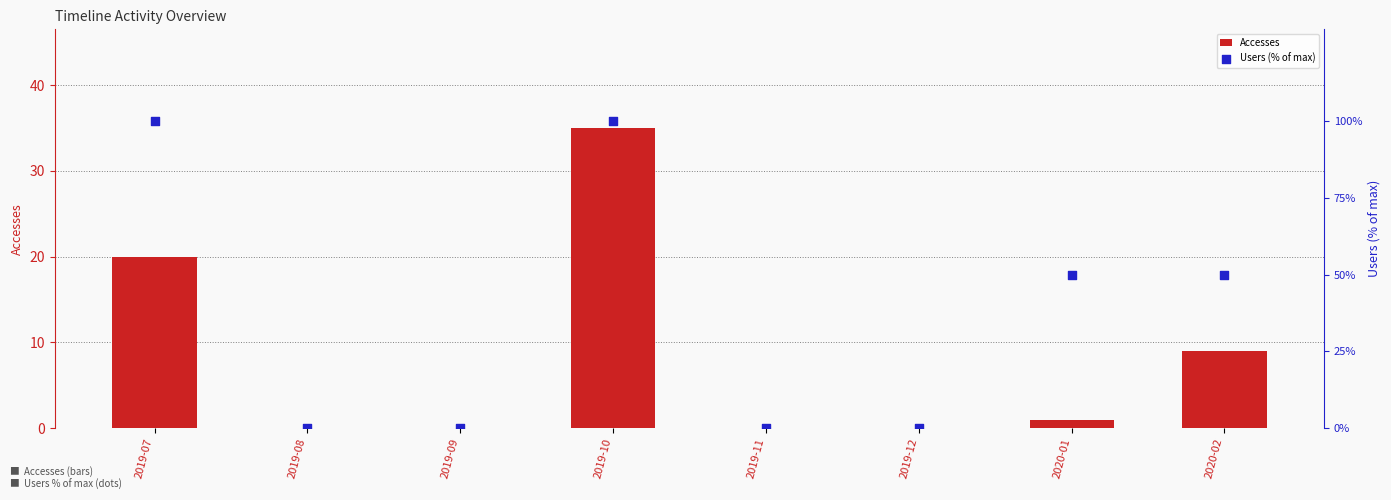

Which series has the largest total across all categories?

Users (% of max)